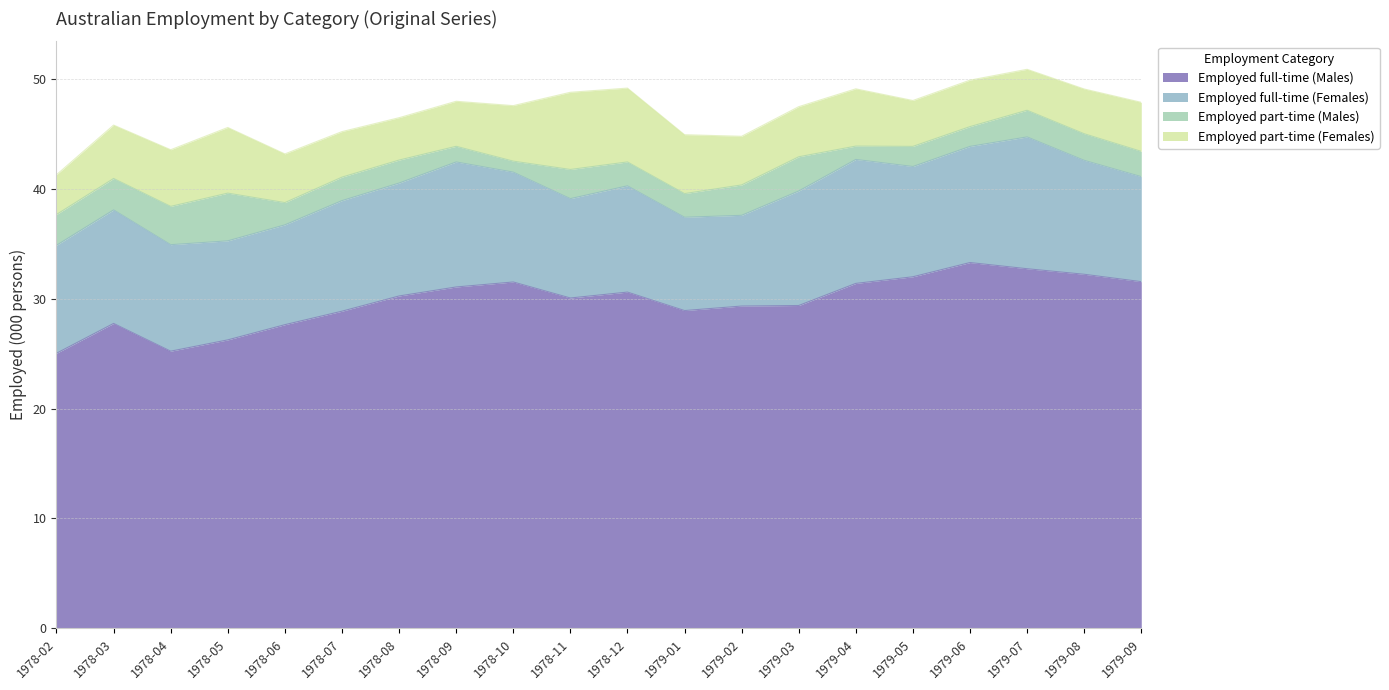

Does the chart have visible grid lines?

Yes